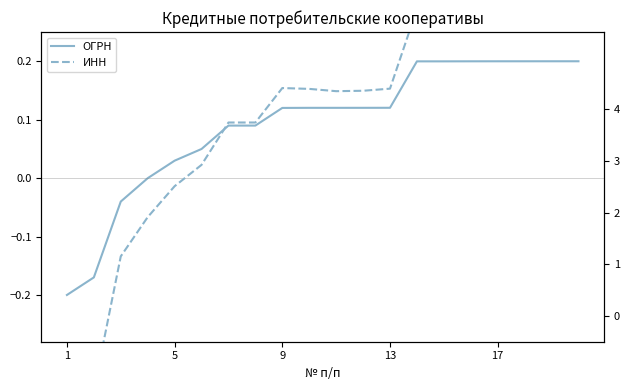

Which series has the largest total across all categories?

ИНН